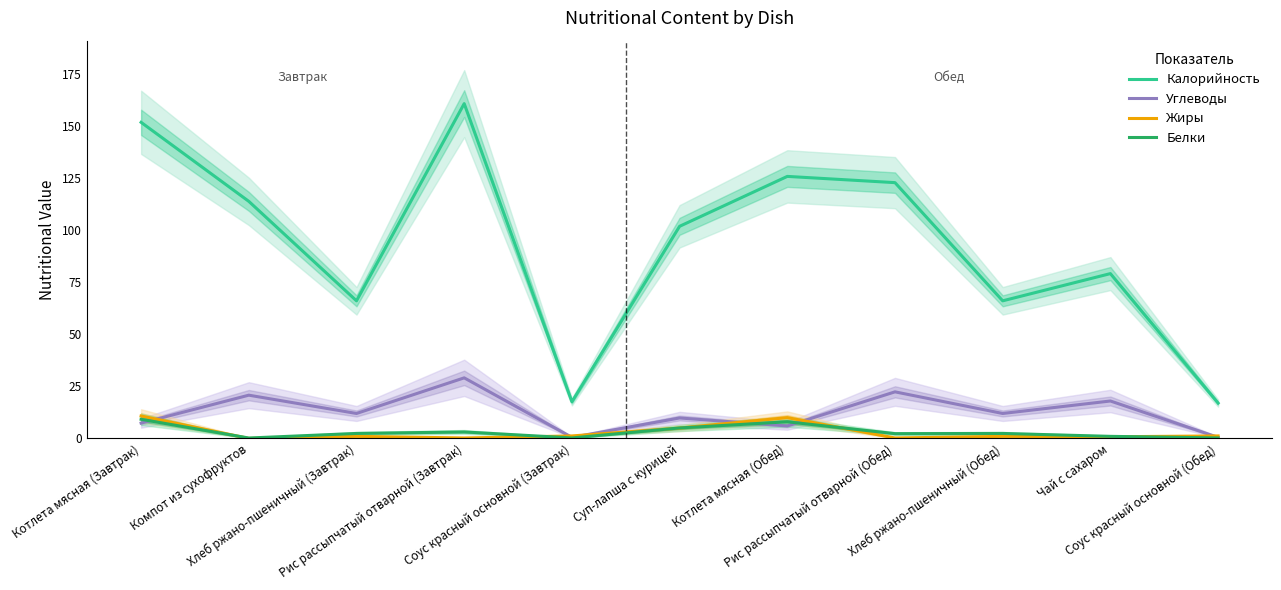

What is the maximum value shown in the chart?

161.0